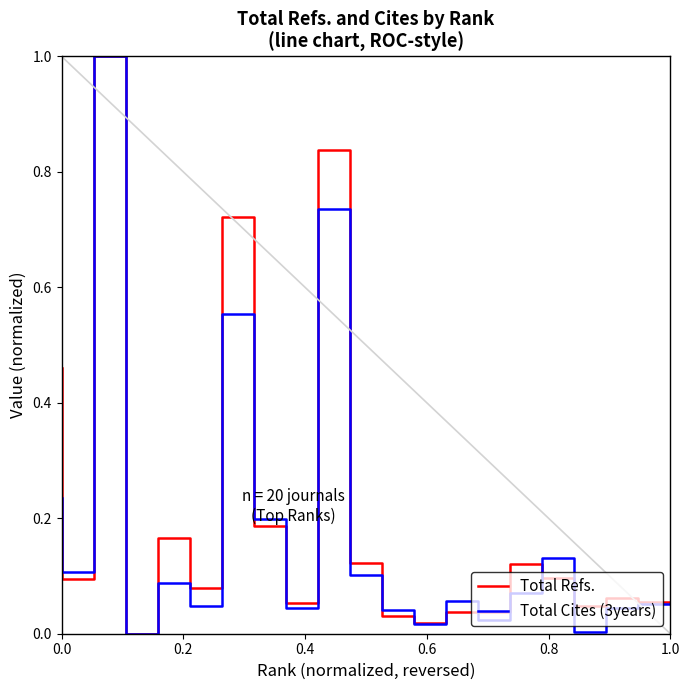

At how many categories does at least one series exceed 0?

19